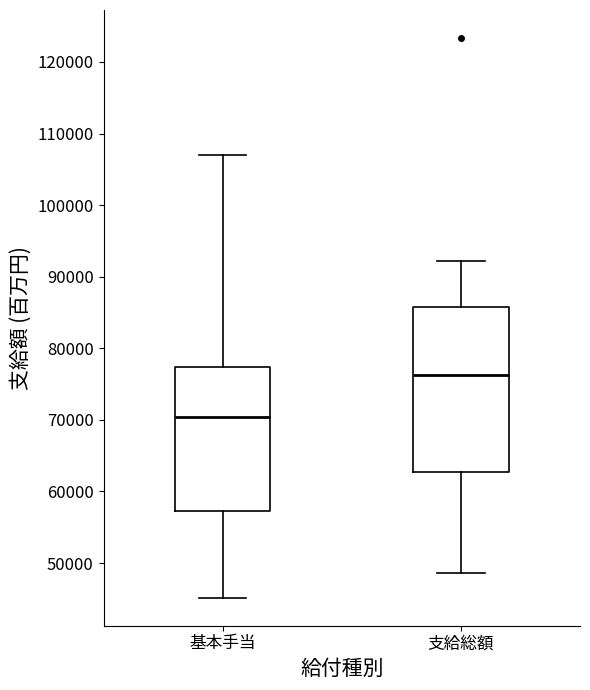

Which box is the tallest, from its lower edge to its upper edge?

支給総額